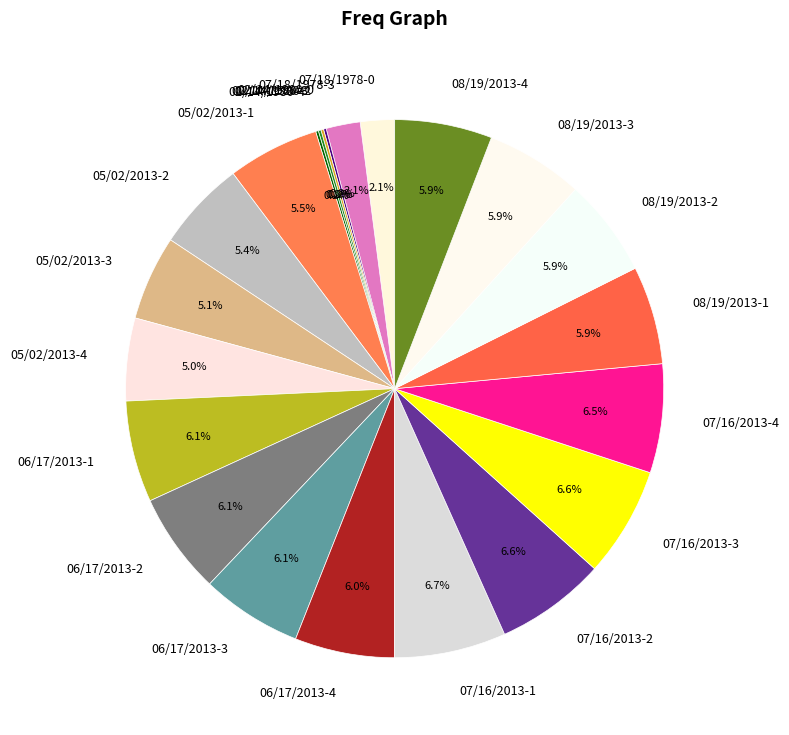

What is the ratio of the value at 07/16/2013-4 to the value at 07/16/2013-1?

1.0